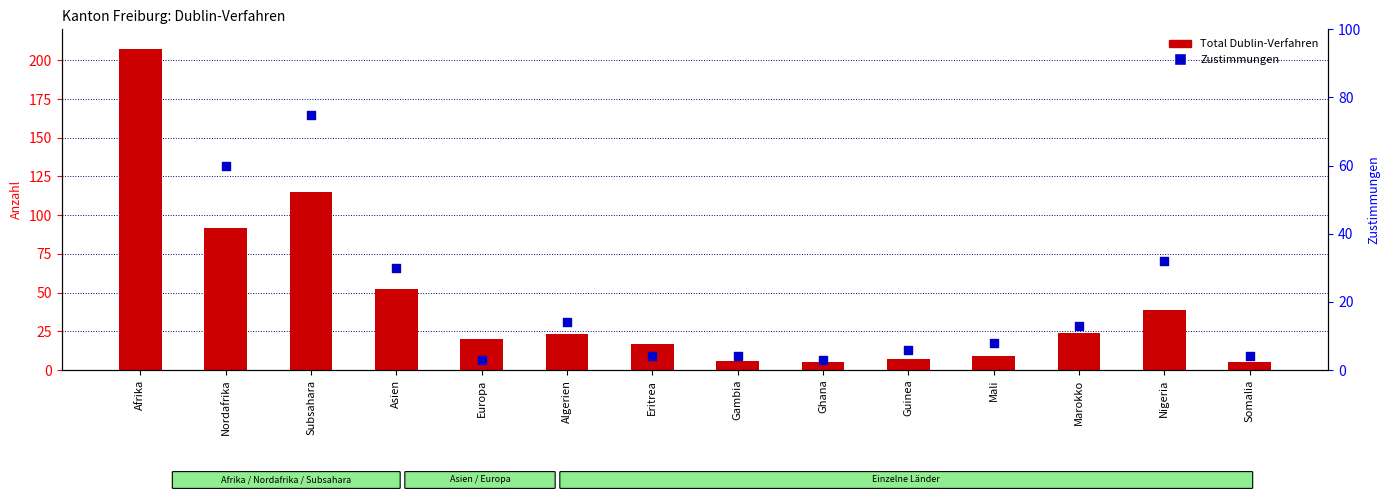

Is the value of Total Dublin-Verfahren at Afrika greater than the value of Zustimmungen at Europa?

Yes